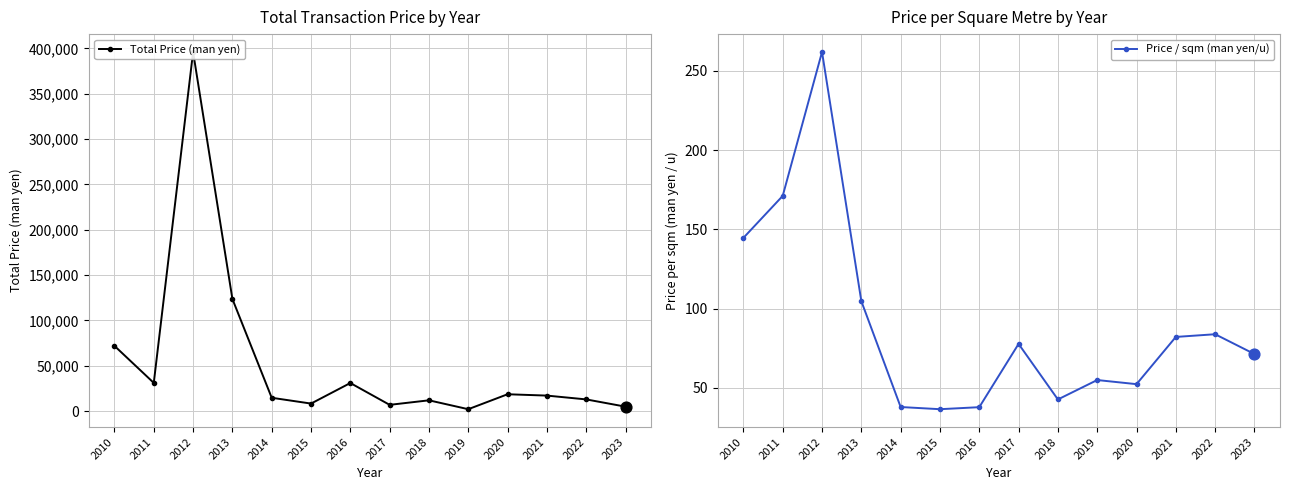

At which category is the sum across all series the highest?

2012